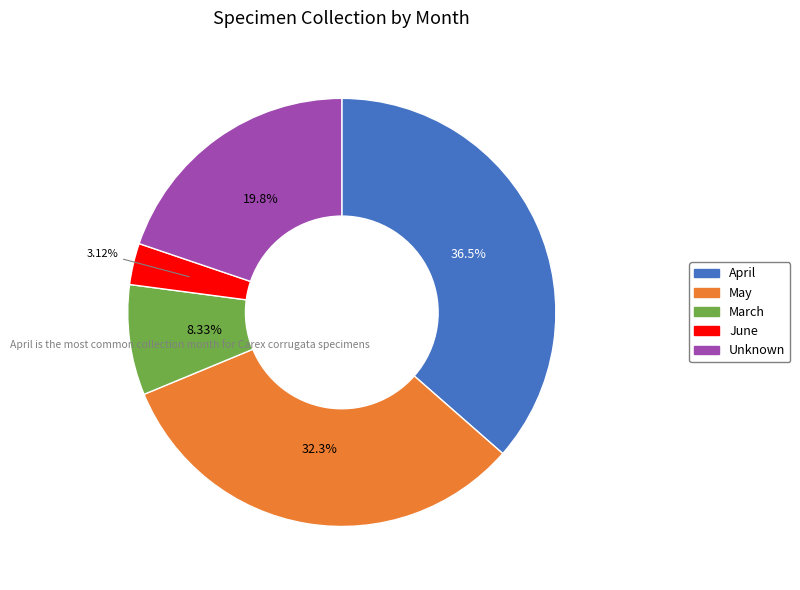

Is there any slice that represents more than half of the pie?

No